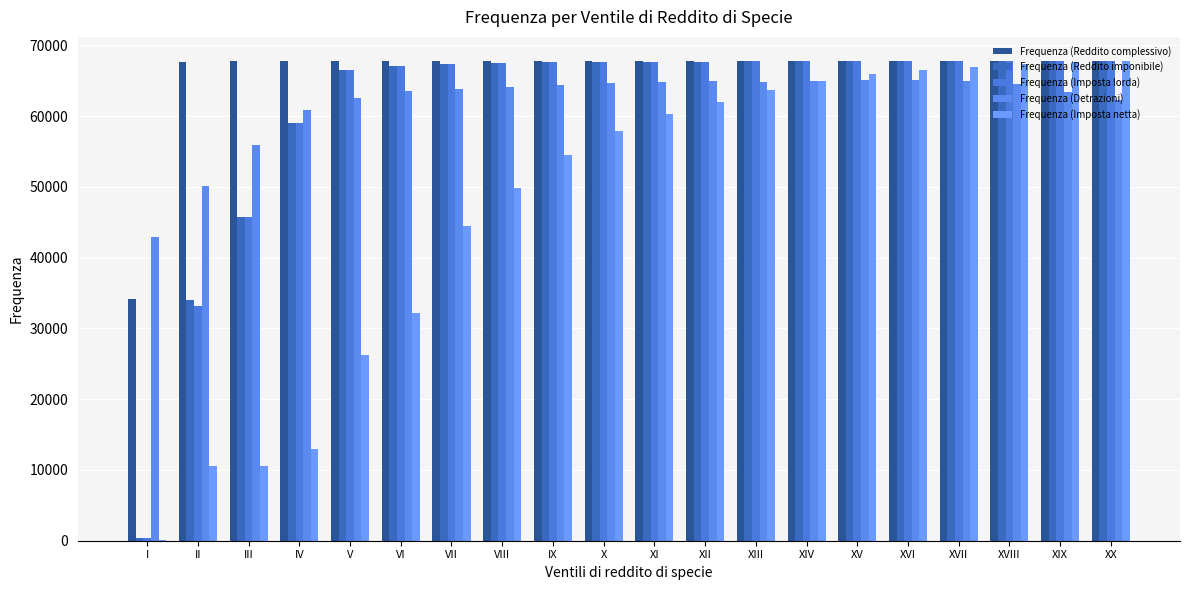

Reading left to right, extract all data points from this chart.

Frequenza (Reddito complessivo): 34085	67662	67727	67764	67774	67785	67792	67792	67797	67790	67798	67800	67799	67798	67795	67797	67798	67801	67799	67799
Frequenza (Reddito imponibile): 380	34050	45780	59017	66487	67118	67369	67530	67603	67626	67671	67702	67718	67742	67735	67753	67759	67775	67779	67789
Frequenza (Imposta lorda): 376	33219	45760	59000	66477	67114	67366	67528	67603	67625	67671	67702	67718	67740	67734	67752	67758	67774	67779	67787
Frequenza (Detrazioni): 42971	50179	55958	60805	62579	63482	63845	64102	64423	64704	64748	64900	64884	64925	65053	65111	64996	64592	63414	62263
Frequenza (Imposta netta): 63	10571	10621	12924	26301	32143	44482	49836	54466	57934	60257	62031	63670	64984	66016	66557	66922	67325	67599	67751